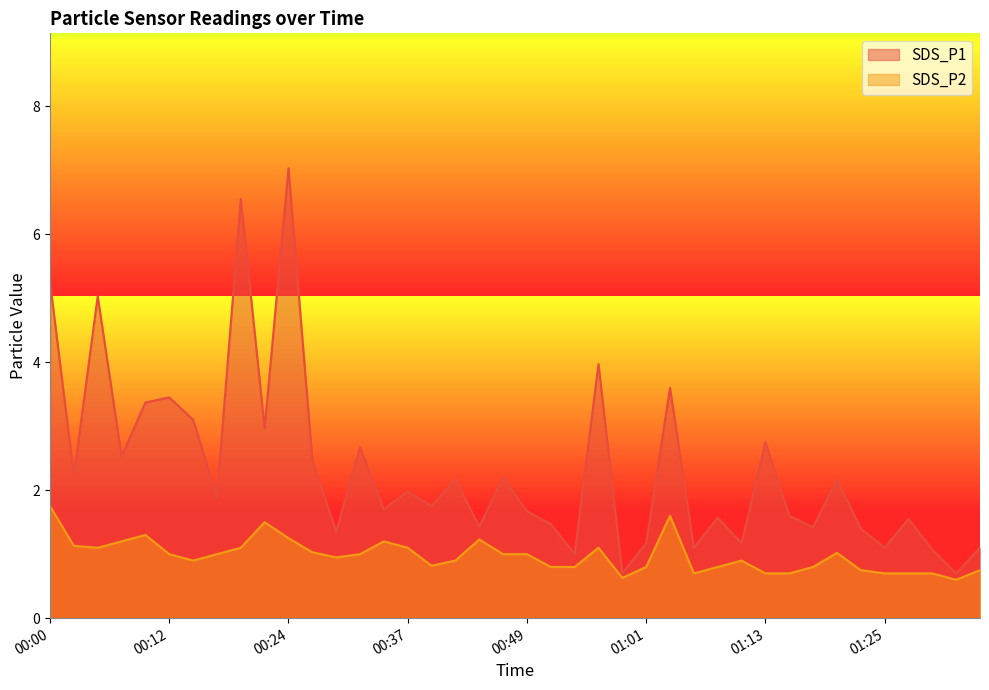

True or false: SDS_P2 and SDS_P1 cross at least once.

False